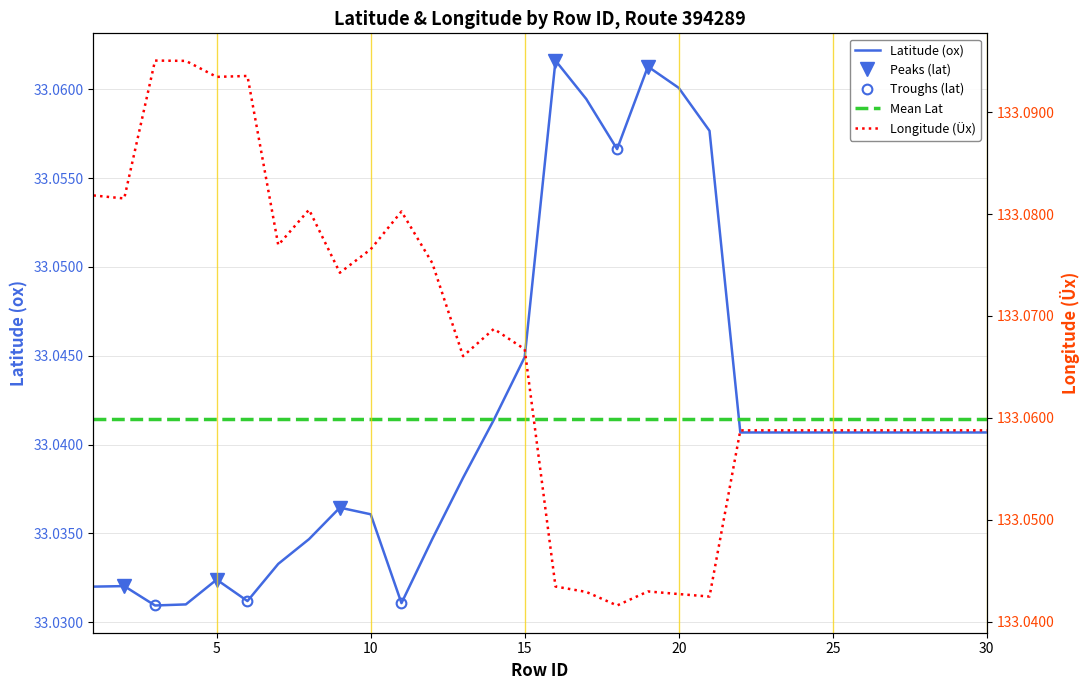

Reading right to left, list all the values displayed in this chart.

ox: 33.0	33.0	33.0	33.0	33.0	33.0	33.0	33.0	33.0	33.1	33.1	33.1	33.1	33.1	33.1	33.0	33.0	33.0	33.0	33.0	33.0	33.0	33.0	33.0	33.0	33.0	33.0	33.0	33.0	33.0
Üx: 133.1	133.1	133.1	133.1	133.1	133.1	133.1	133.1	133.1	133.0	133.0	133.0	133.0	133.0	133.0	133.1	133.1	133.1	133.1	133.1	133.1	133.1	133.1	133.1	133.1	133.1	133.1	133.1	133.1	133.1